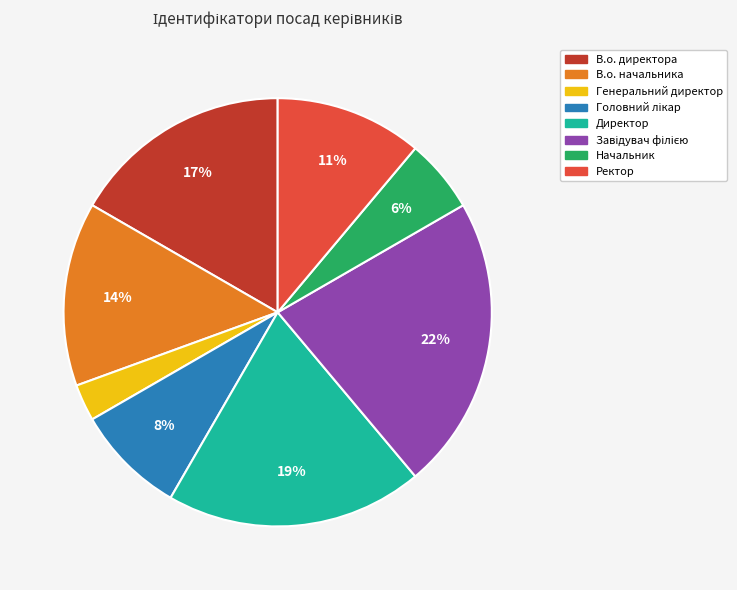

Which has a higher value, Генеральний директор or Начальник?

Начальник